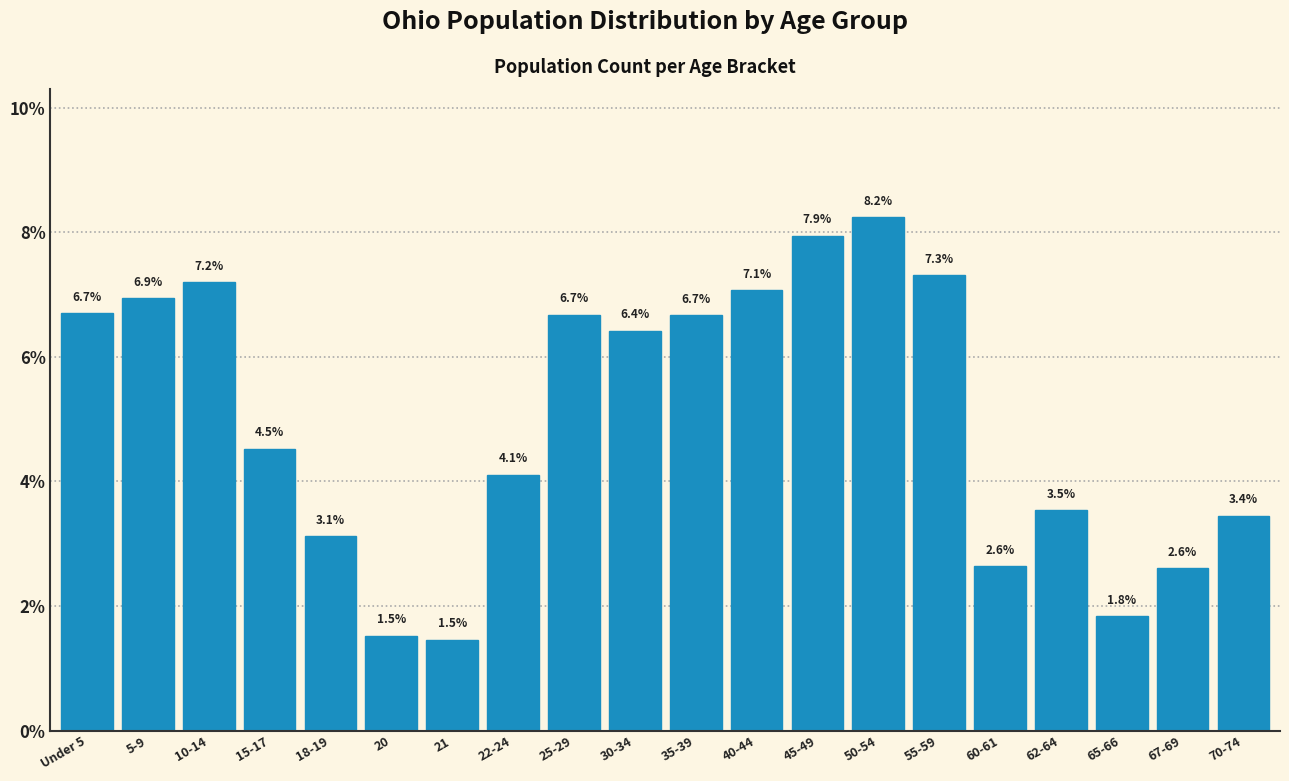

Reading left to right, what are all the values shown in this chart?

Under 5=6.7	5-9=6.9	10-14=7.2	15-17=4.5	18-19=3.1	20=1.5	21=1.5	22-24=4.1	25-29=6.7	30-34=6.4	35-39=6.7	40-44=7.1	45-49=7.9	50-54=8.2	55-59=7.3	60-61=2.6	62-64=3.5	65-66=1.8	67-69=2.6	70-74=3.4